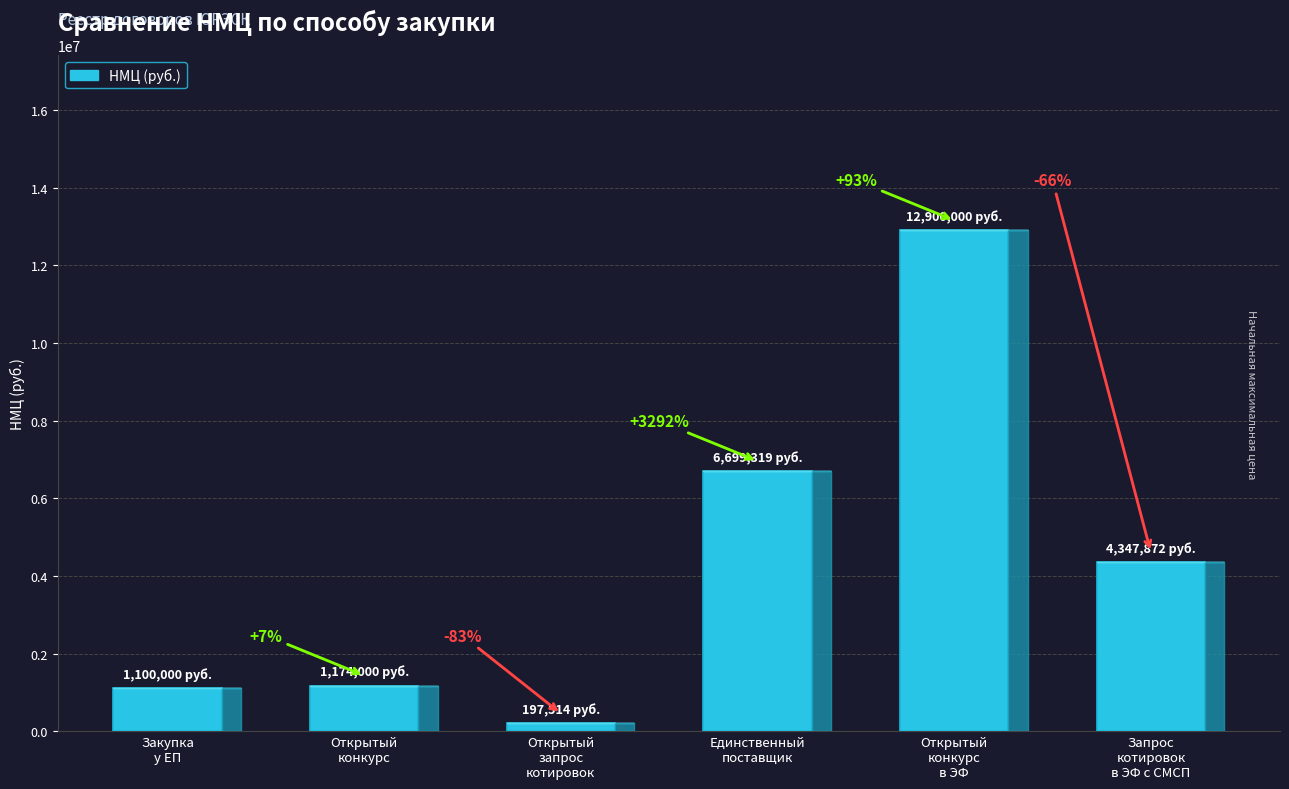

The value at Открытый
конкурс
в ЭФ is 18249166.2. True or false?

False